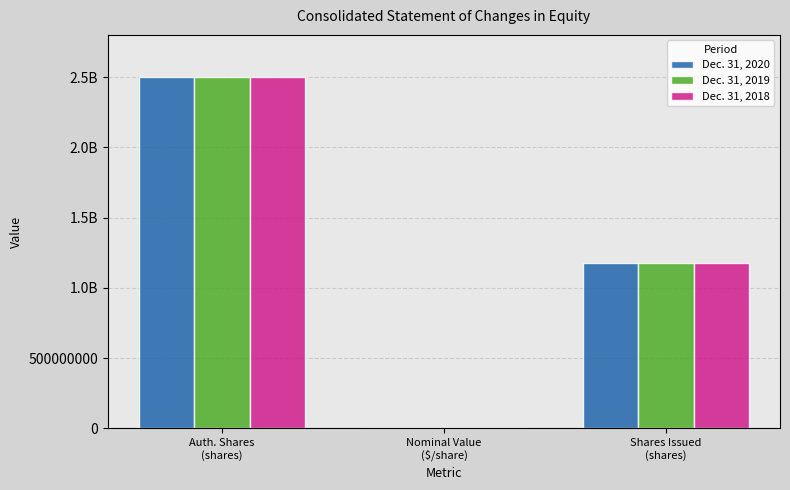

At which category is the sum across all series the highest?

Auth. Shares
(shares)